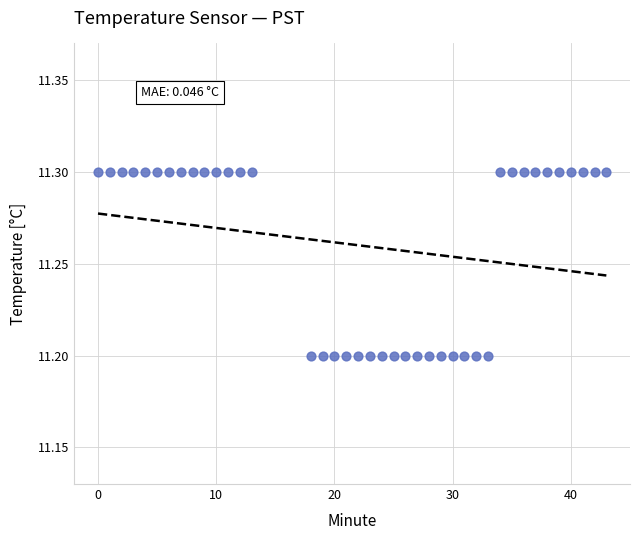

What is the range of X values (max minus min)?

43.0